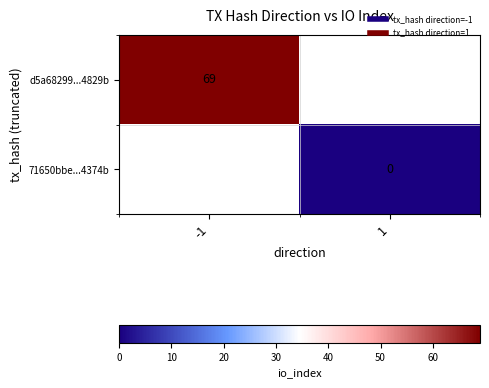

At -1, list the series in order from smallest to largest.

d5a68299...4829b, 71650bbe...4374b